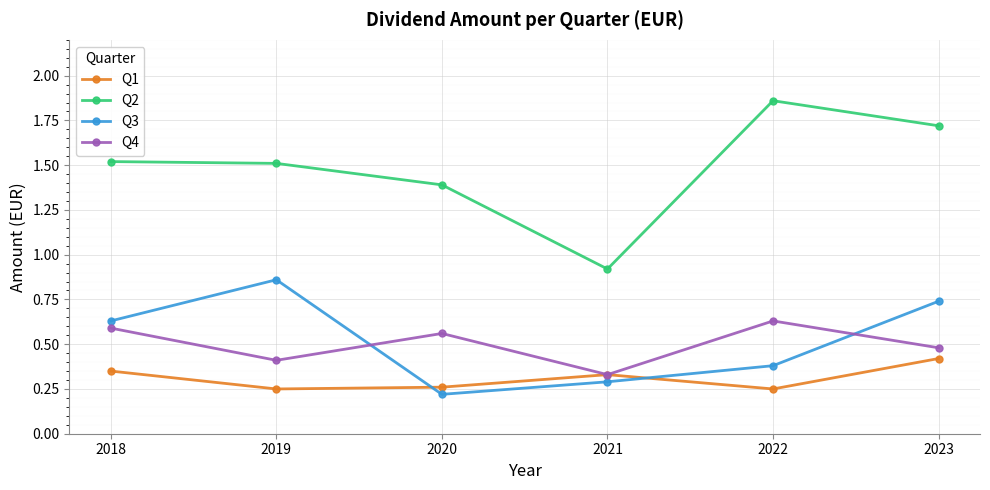

True or false: Q4 and Q2 intersect in this chart.

False